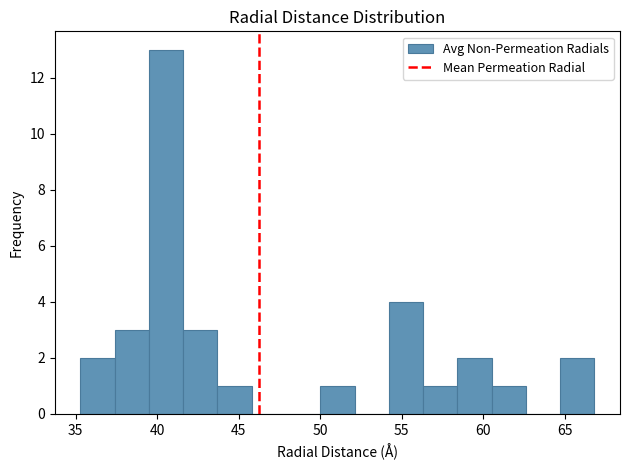

Reading left to right, list every bar in this chart as the range it spans on the x-axis followed by its height. Neither the bar edges nor the heights are printed on the chart, so give them approximately, as read against the axes.

35.3 to 37.4: 2
37.4 to 39.5: 3
39.5 to 41.6: 13
41.6 to 43.7: 3
43.7 to 45.8: 1
45.8 to 47.9: 0
47.9 to 50.0: 0
50.0 to 52.1: 1
52.1 to 54.2: 0
54.2 to 56.3: 4
56.3 to 58.4: 1
58.4 to 60.5: 2
60.5 to 62.6: 1
62.6 to 64.7: 0
64.7 to 66.8: 2